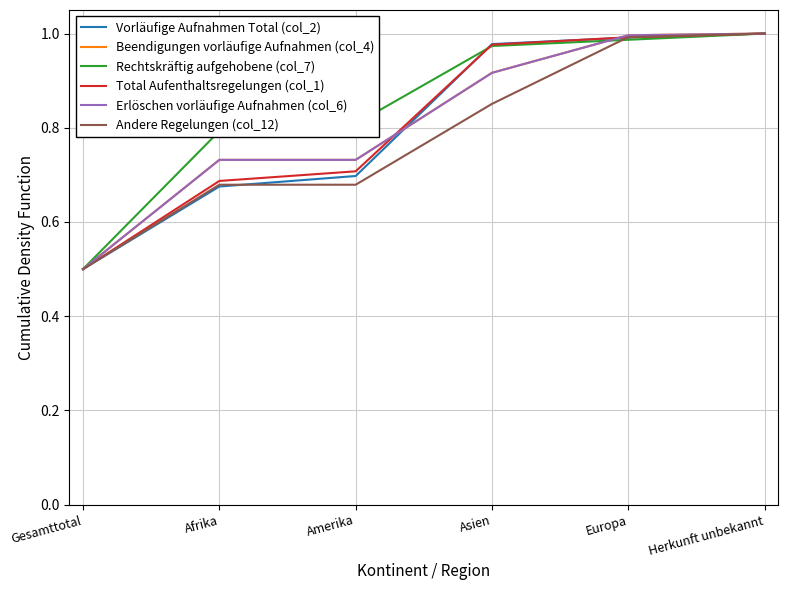

Reading right to left, list all the values displayed in this chart.

Vorläufige Aufnahmen Total (col_2): 1.0	1.0	1.0	0.7	0.7	0.5
Beendigungen vorläufige Aufnahmen (col_4): 1.0	1.0	0.9	0.7	0.7	0.5
Rechtskräftig aufgehobene (col_7): 1.0	1.0	1.0	0.8	0.8	0.5
Total Aufenthaltsregelungen (col_1): 1.0	1.0	1.0	0.7	0.7	0.5
Erlöschen vorläufige Aufnahmen (col_6): 1.0	1.0	0.9	0.7	0.7	0.5
Andere Regelungen (col_12): 1.0	1.0	0.9	0.7	0.7	0.5